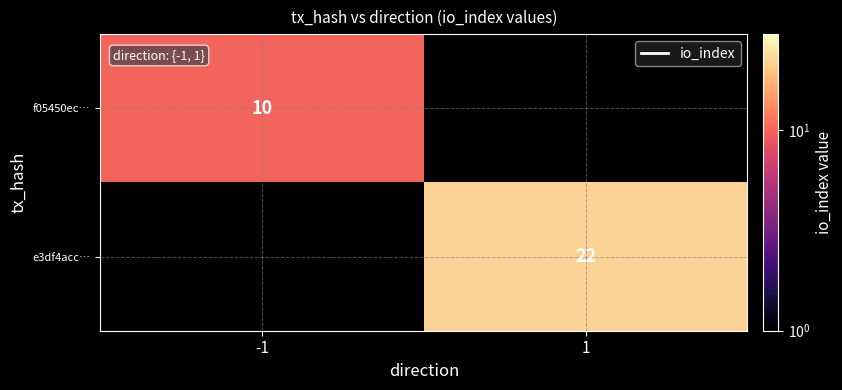

At which category does the chart reach its peak across all series?

1